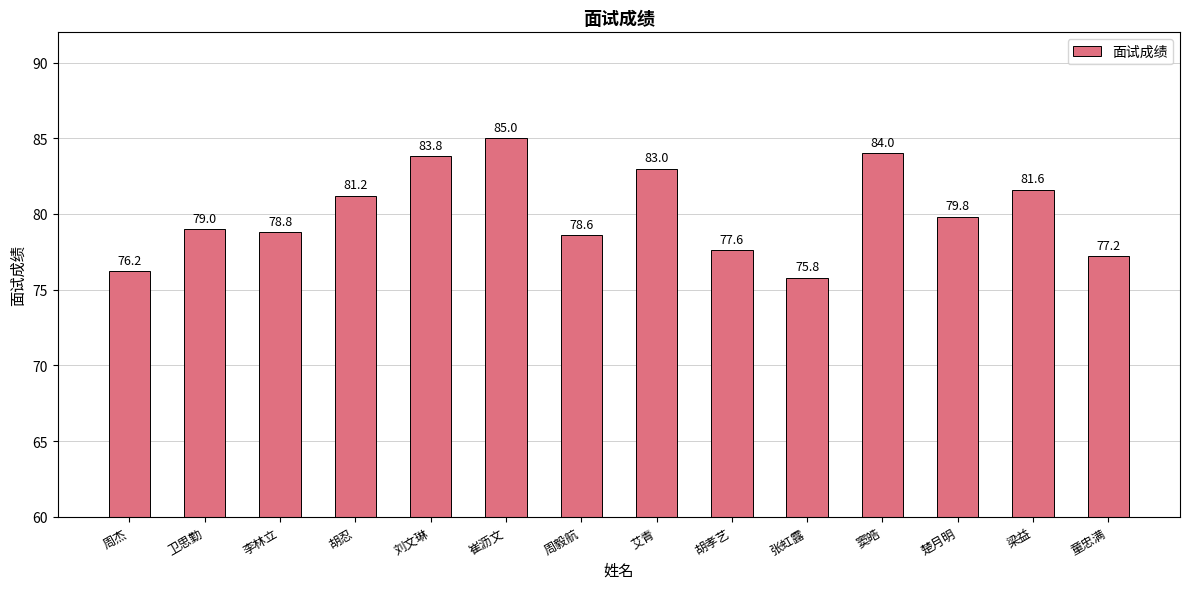

What is the label of the 13th bar from the left?

梁益